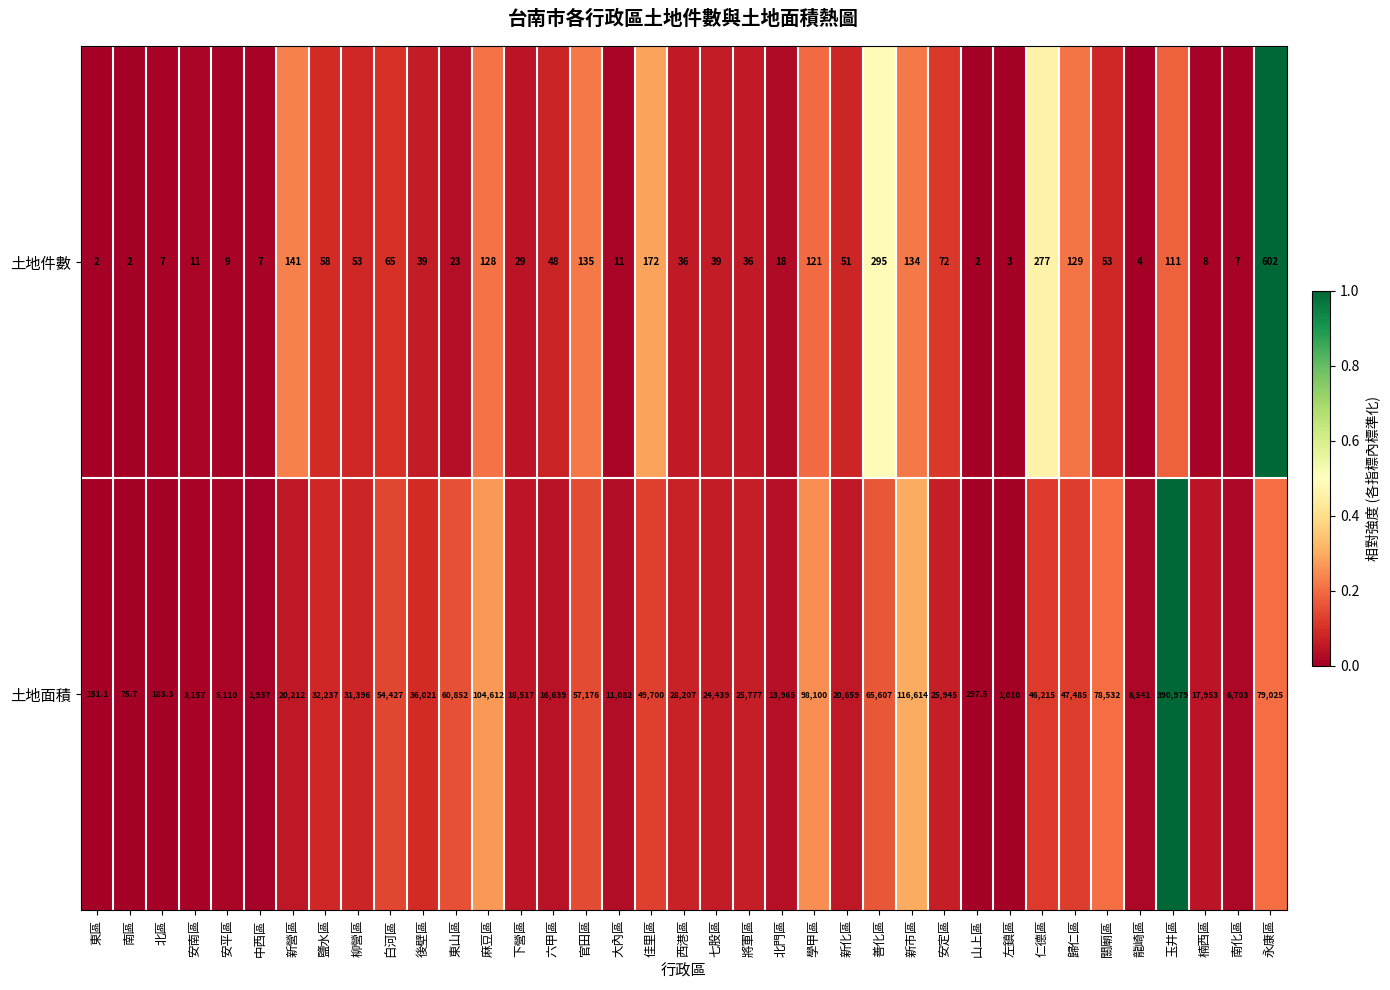

Rank the series by their maximum value, from lowest to highest.

土地件數, 土地面積